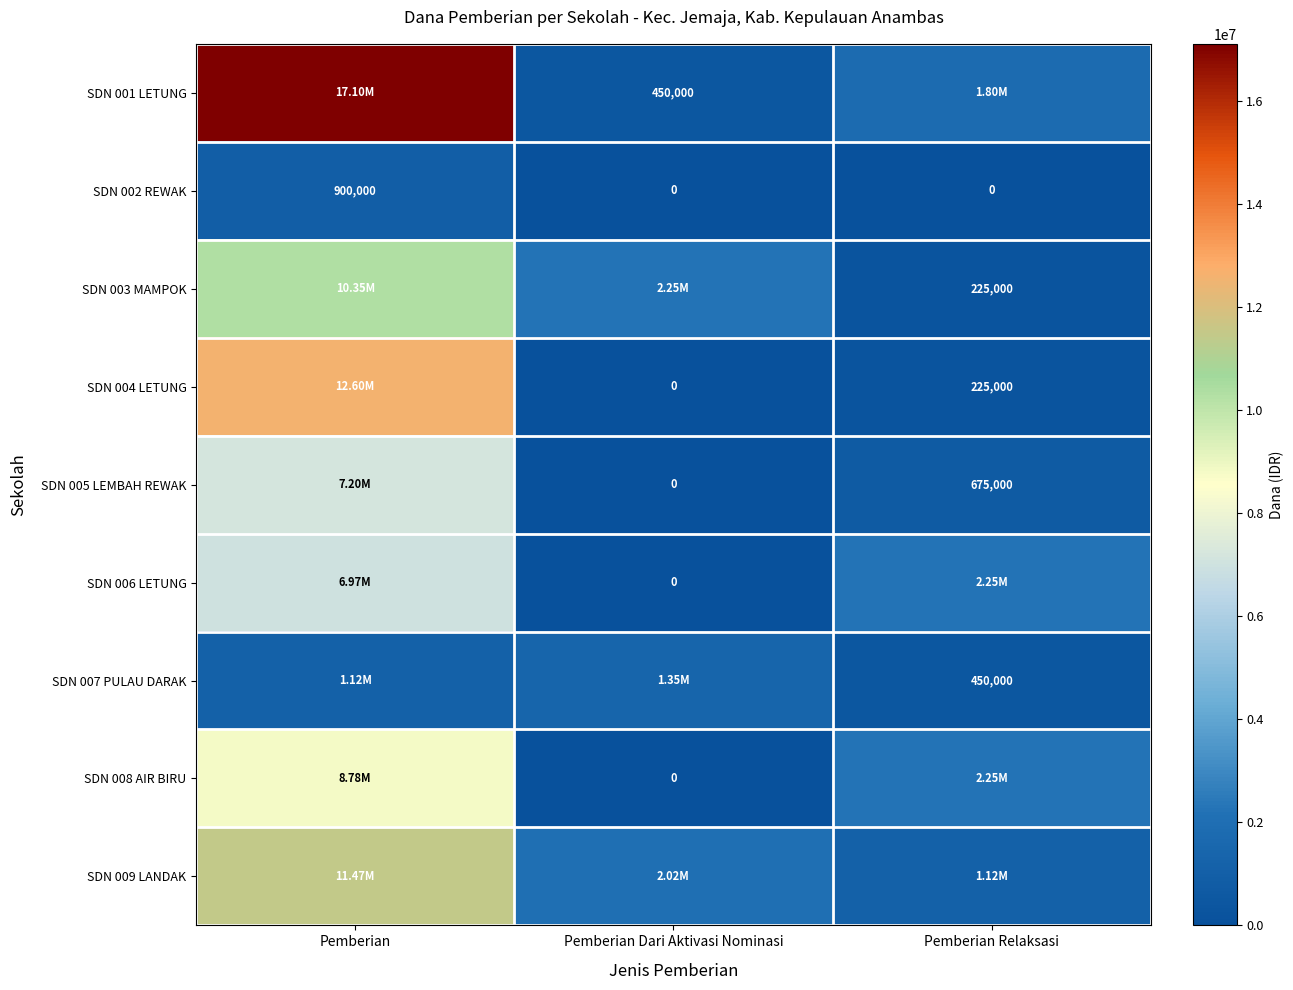

What is the average value of the SDN 002 REWAK series?

300000